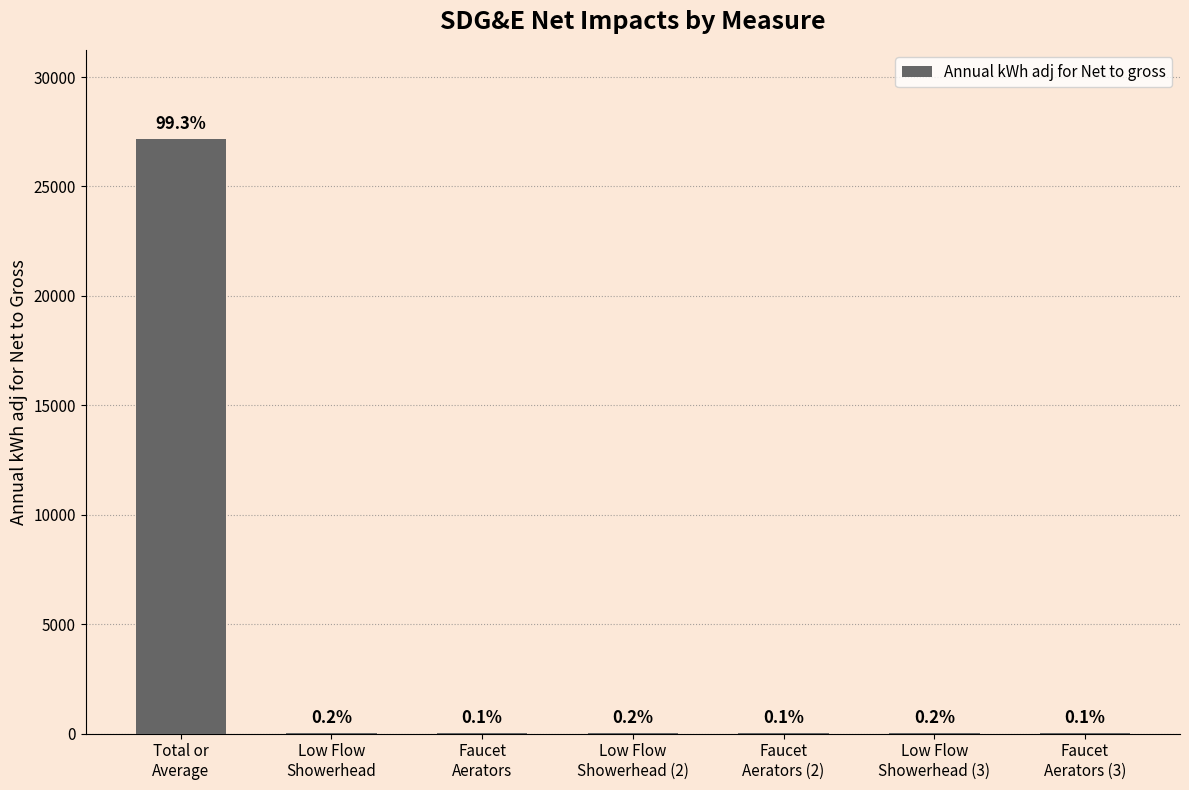

Which label corresponds to the largest value in the chart?

Total or
Average